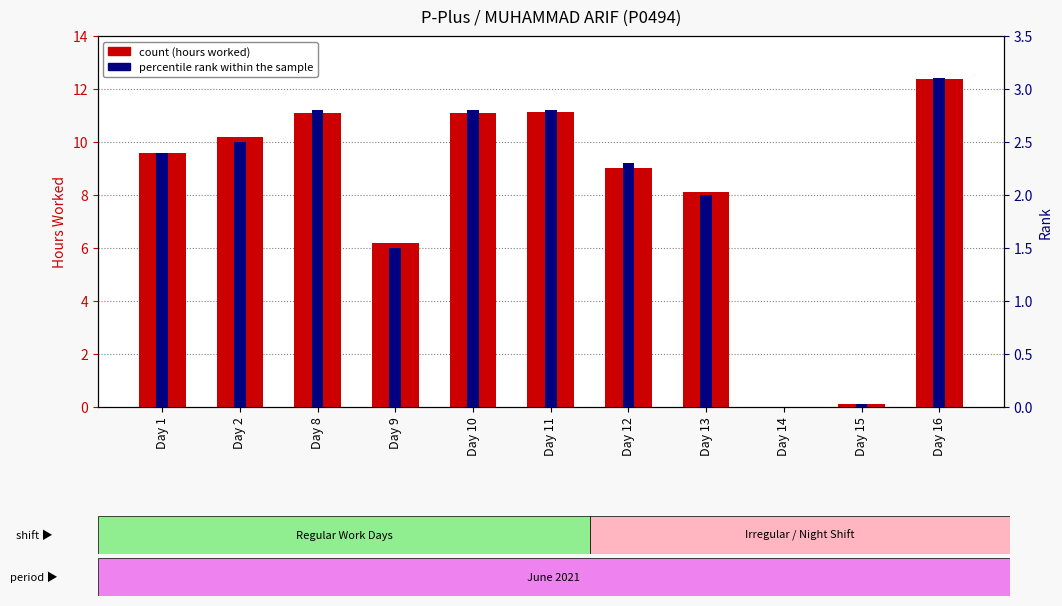

Are the bars horizontal?

No